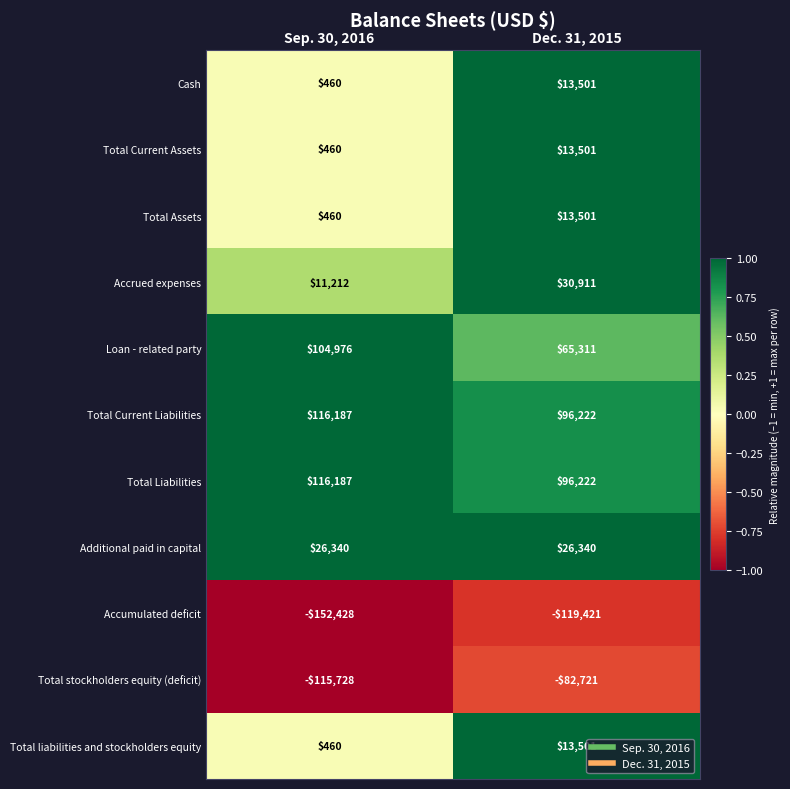

List the labels in order of Total liabilities and stockholders equity value, largest first.

Dec. 31, 2015, Sep. 30, 2016